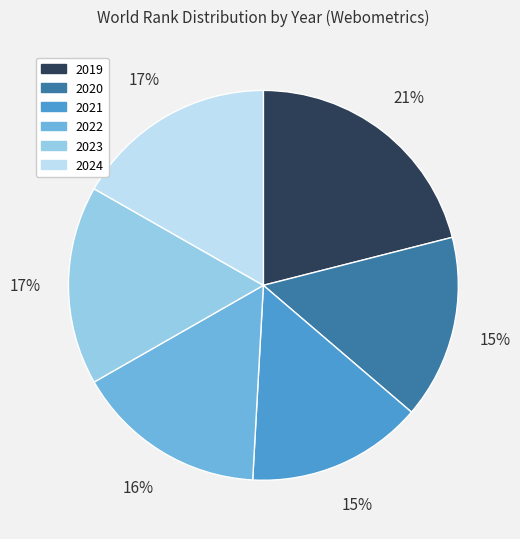

How many slices are in this pie chart?

6